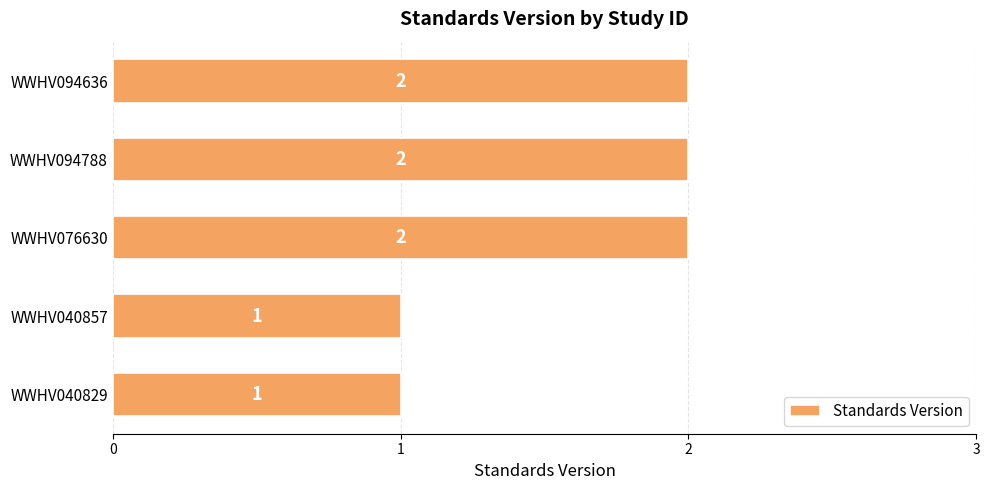

The value at WWHV040829 is 2. True or false?

False